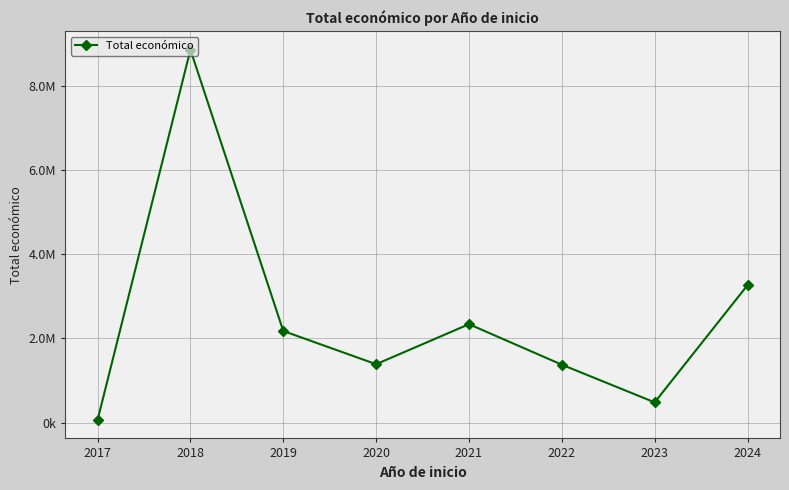

The chart shows a value of 3103946 at 2017. True or false?

False